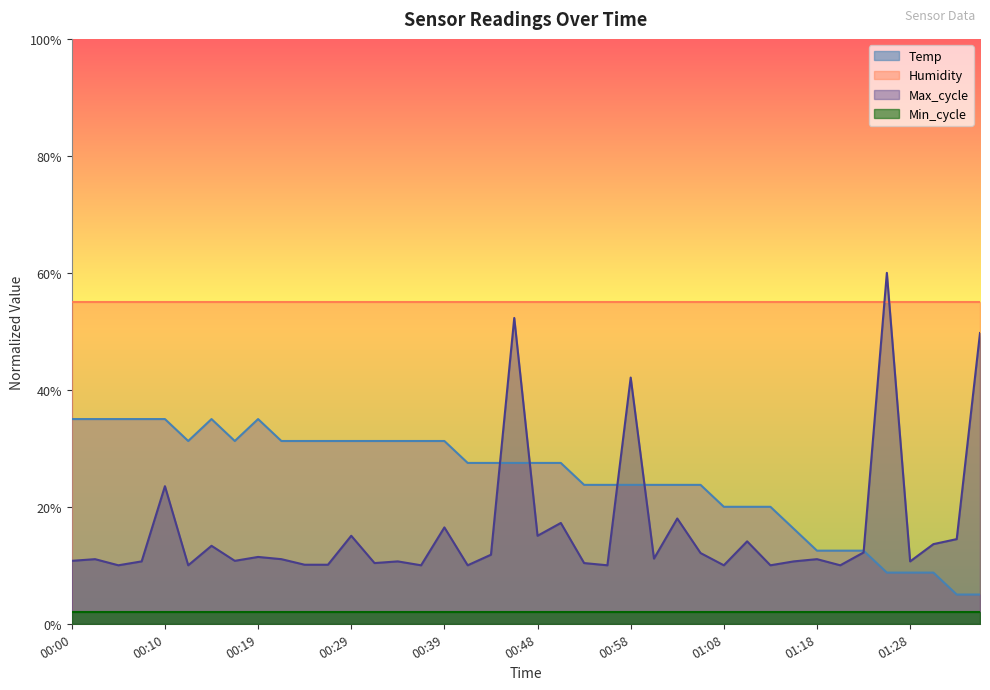

What value does the Max_cycle series have at 00:24?

0.1